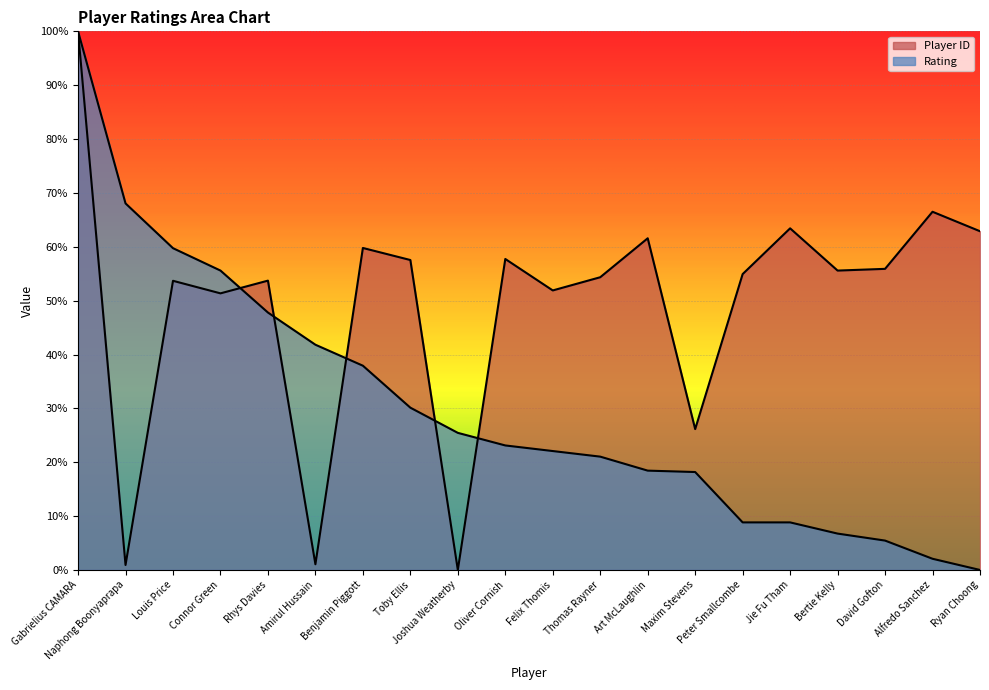

How many values in the Rating series exceed 23?

10